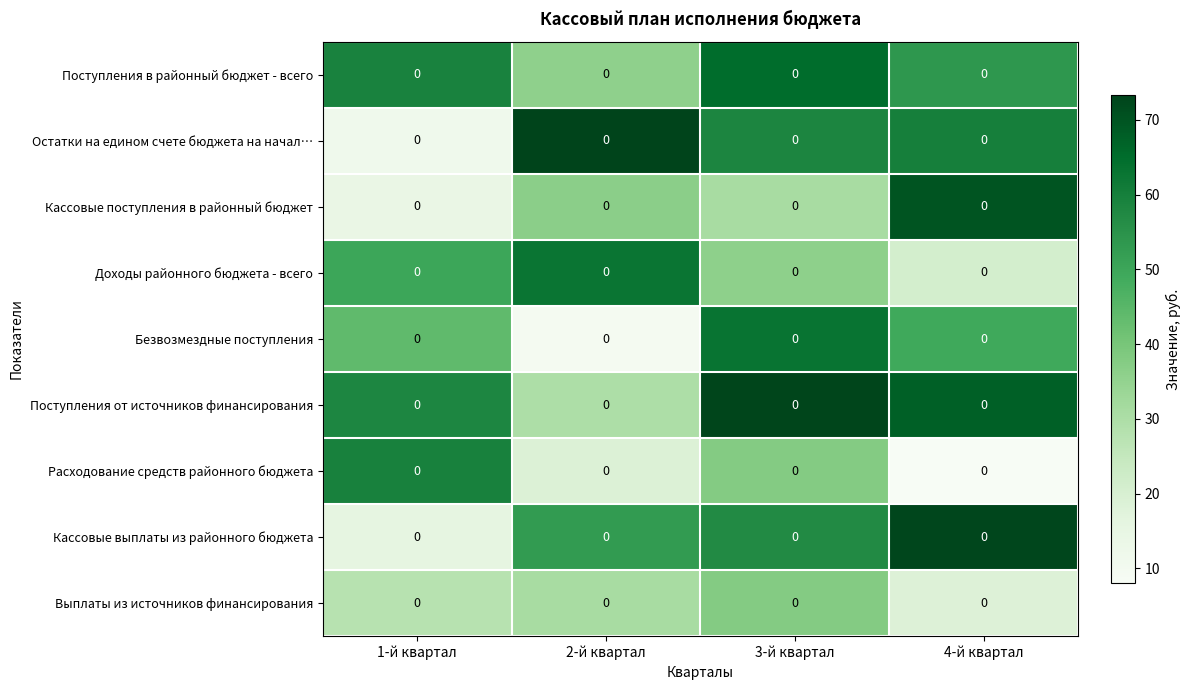

Read the Остатки на едином счете бюджета на начал… value at 4-й квартал.

60.0